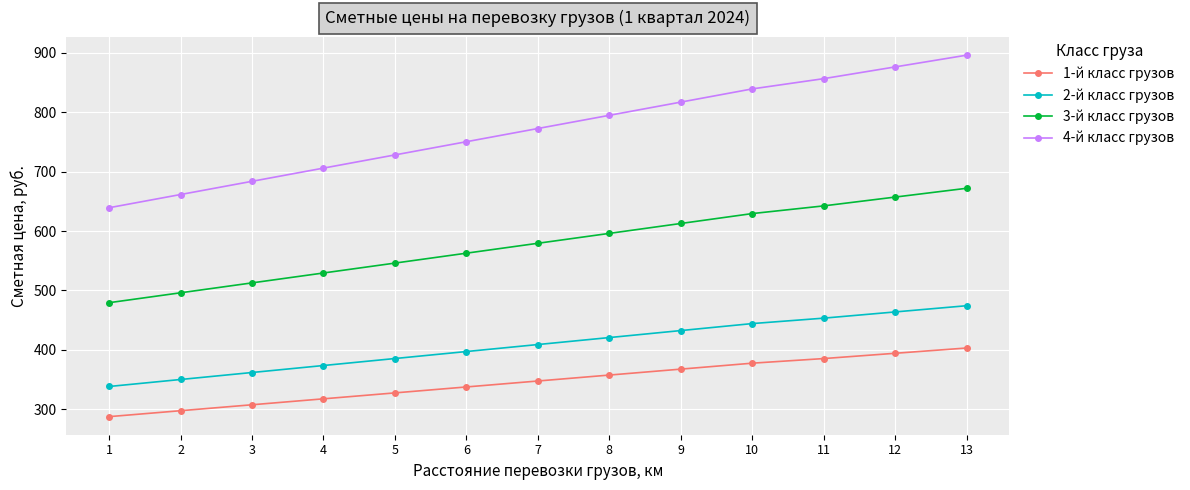

List the series in order of their peak value, highest first.

4-й класс грузов, 3-й класс грузов, 2-й класс грузов, 1-й класс грузов